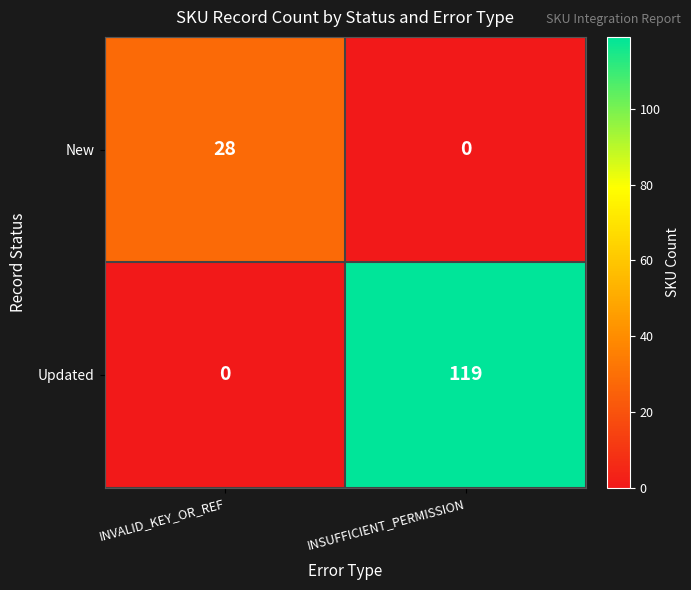

What is the total value across all series at INSUFFICIENT_PERMISSION?

119